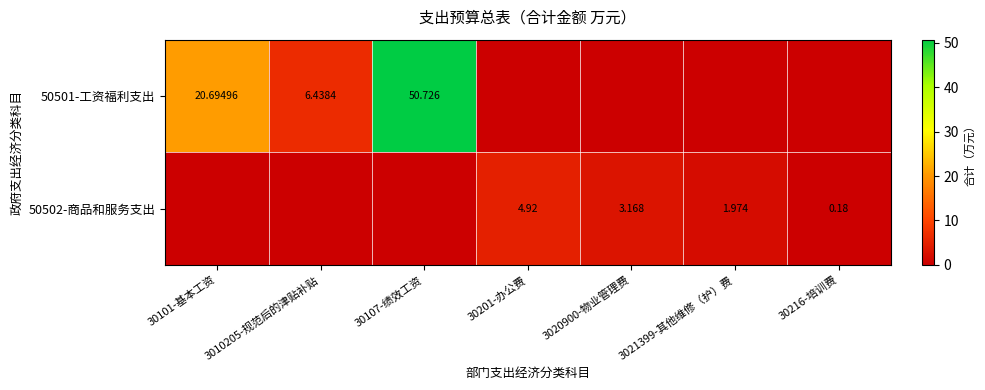

Is the value of 50501-工资福利支出 at 30101-基本工资 greater than the value of 50502-商品和服务支出 at 3021399-其他维修（护）费?

Yes